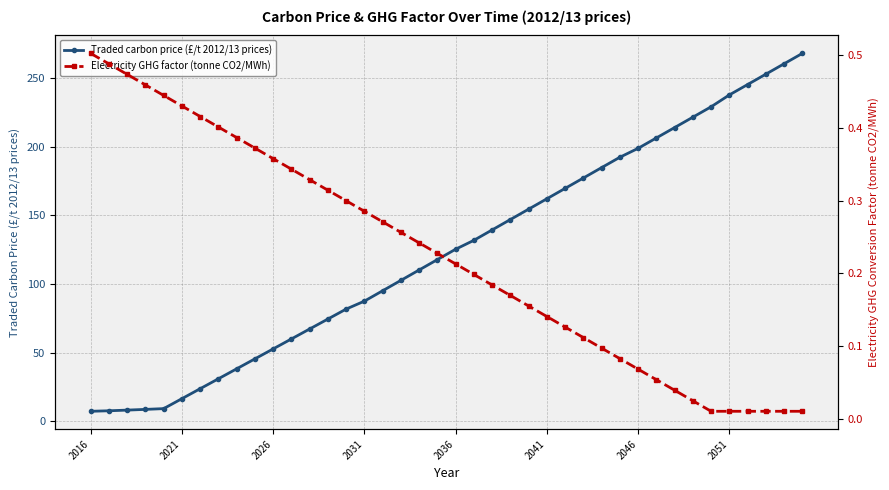

The Traded carbon price (£/t 2012/13 prices) series shows 122.0 at 2031. True or false?

False